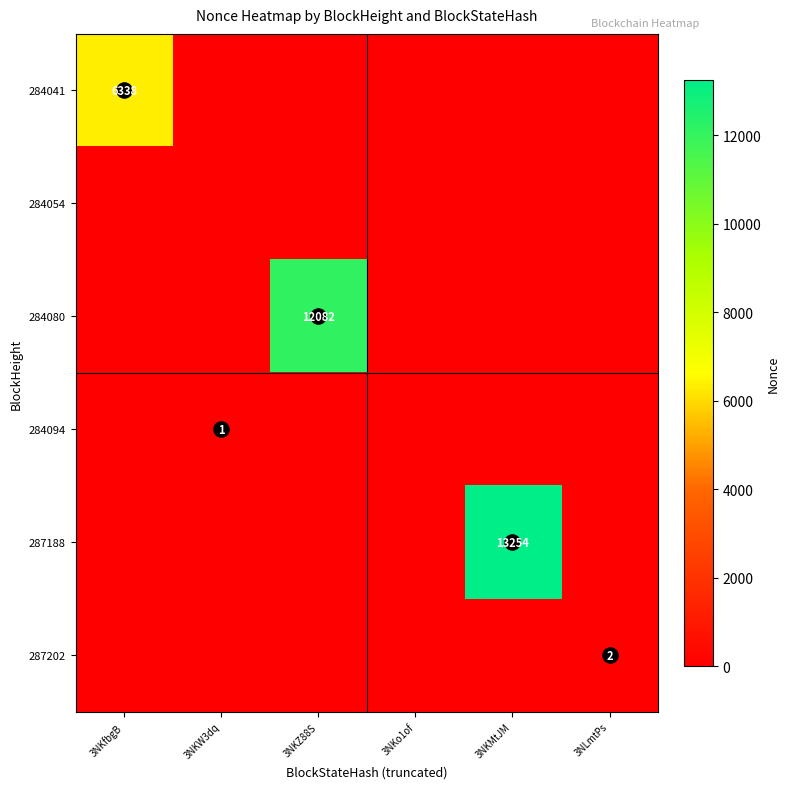

How many data points does each series have?

6